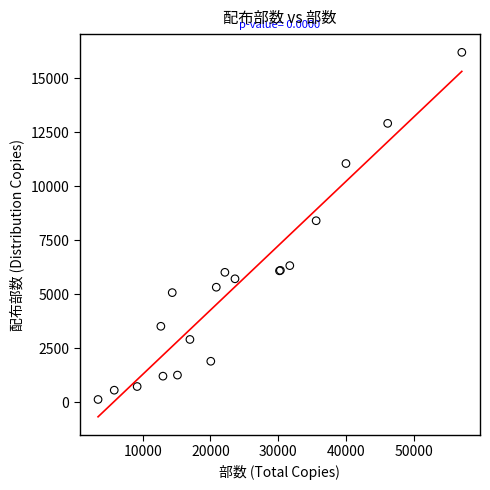

What Y value in the scatter plot is closest to 8160?

8400